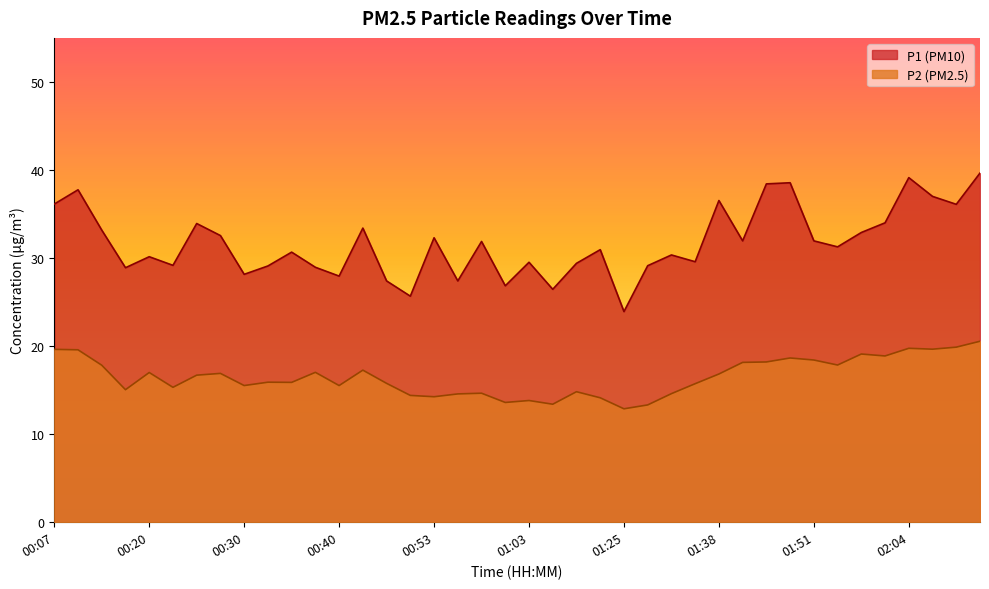

What is the highest value of the P1 series?

39.6